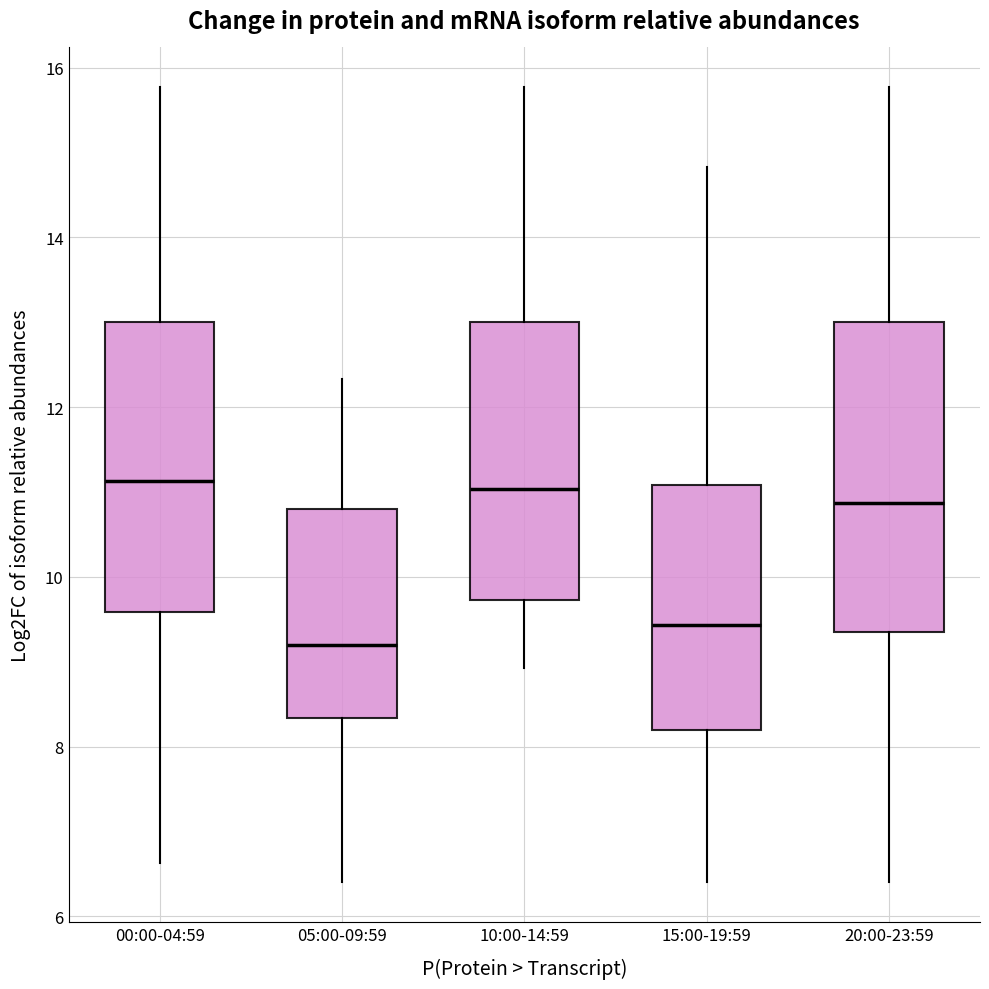

Reading left to right, transcribe this box plot: for each box, give where its median line is, the range the box spans, and where its two whiskers end, as read against the y-axis. The values are not printed on the chart, so give them approximately, as read against the axis.

00:00-04:59: median 11.2, box 9.6 to 13.0, whiskers 6.6 to 15.8
05:00-09:59: median 9.2, box 8.4 to 10.8, whiskers 6.4 to 12.4
10:00-14:59: median 11.0, box 9.8 to 13.0, whiskers 9.0 to 15.8
15:00-19:59: median 9.4, box 8.2 to 11.0, whiskers 6.4 to 14.8
20:00-23:59: median 10.8, box 9.4 to 13.0, whiskers 6.4 to 15.8